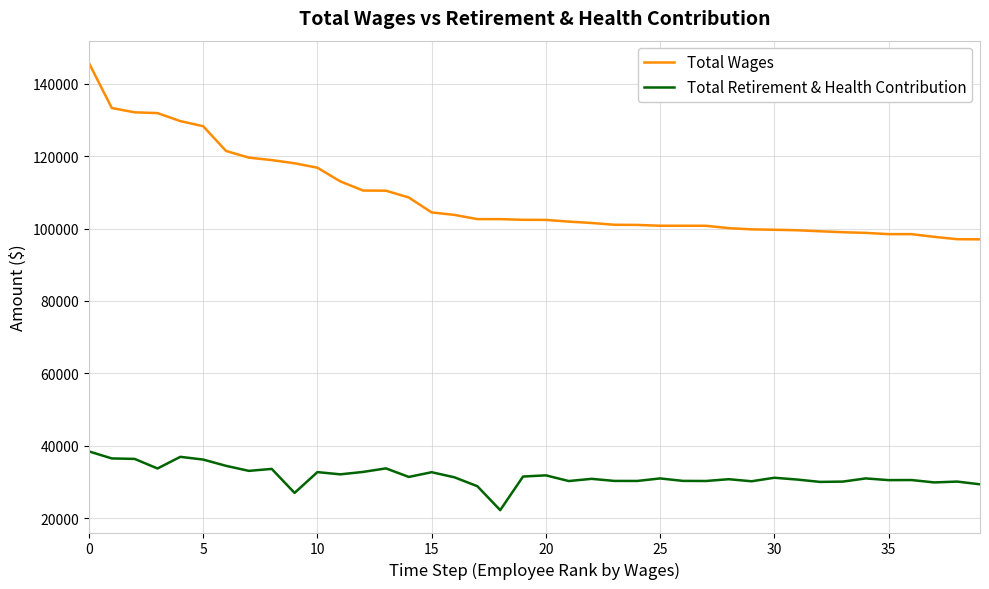

True or false: Total Wages and Total Retirement & Health Contribution cross at least once.

False